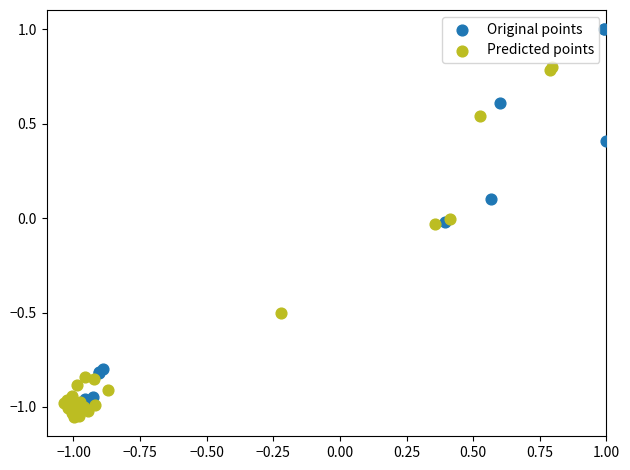

Which series has the widest spread of Y values?

Original points